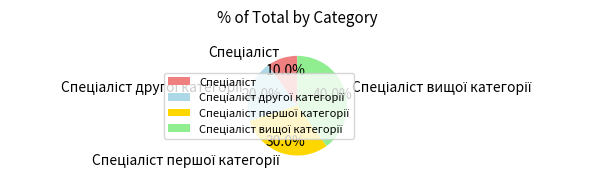

Is there a majority slice in this chart?

No